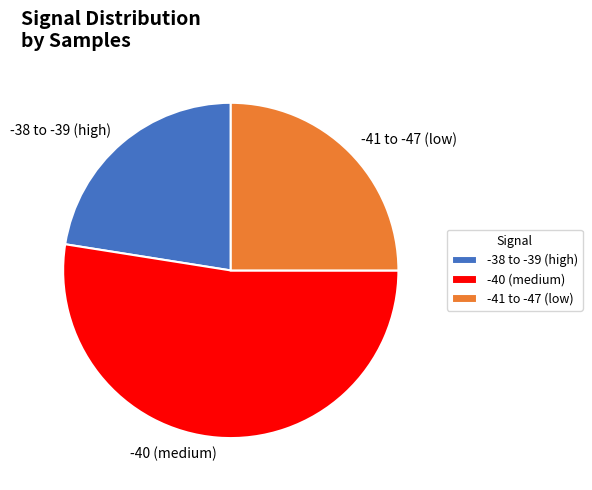

Rank the categories by value from lowest to highest.

-38 to -39 (high), -41 to -47 (low), -40 (medium)